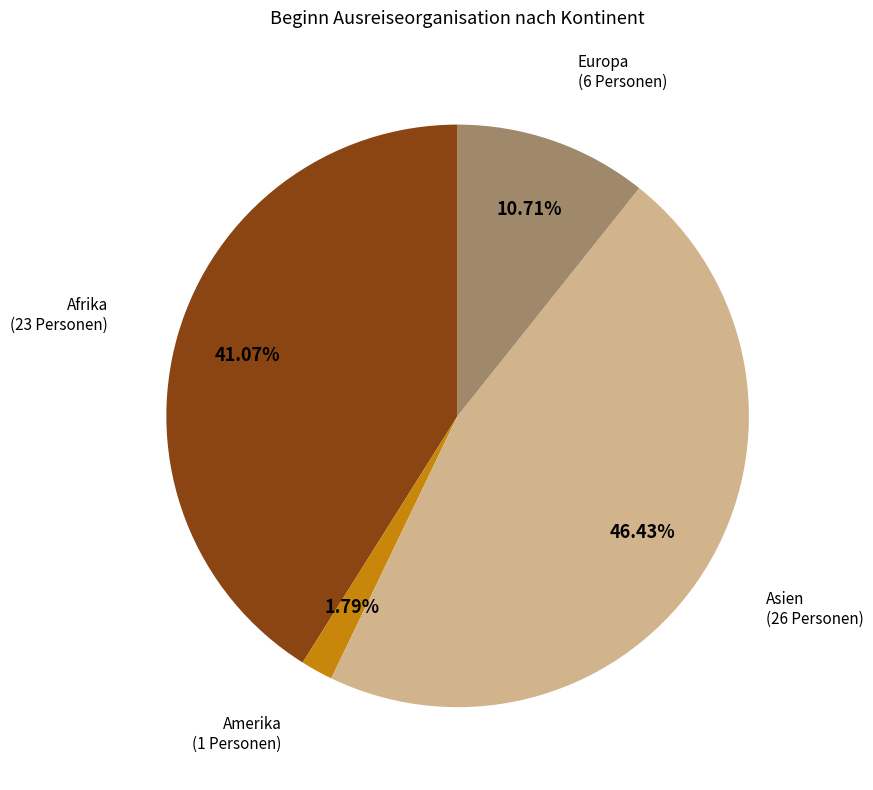

Does any single category account for the majority?

No